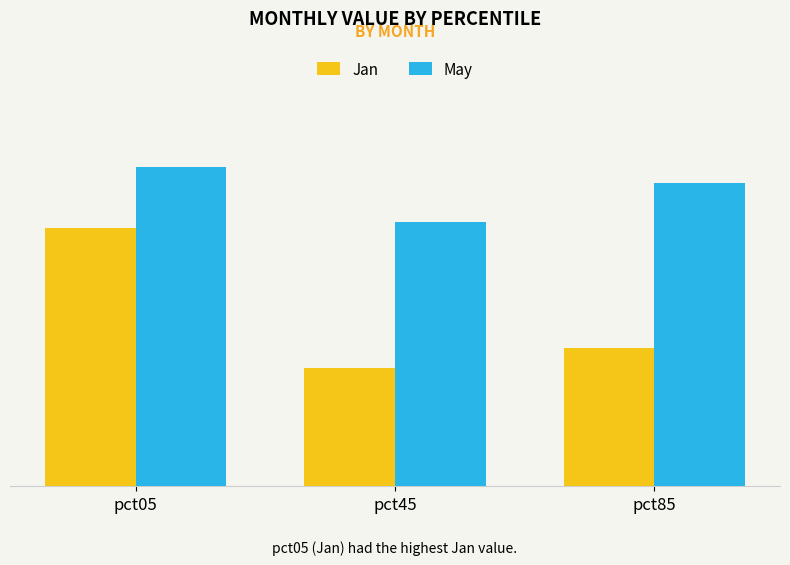

What is the value of the Jan bar at the 2nd from the left?

0.7